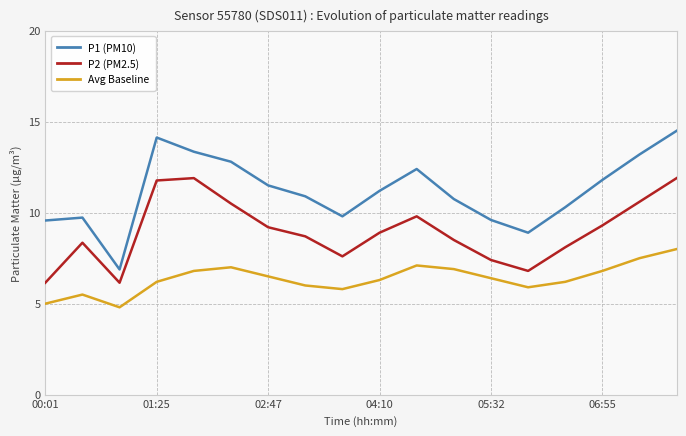

At which category is the sum across all series the highest?

17